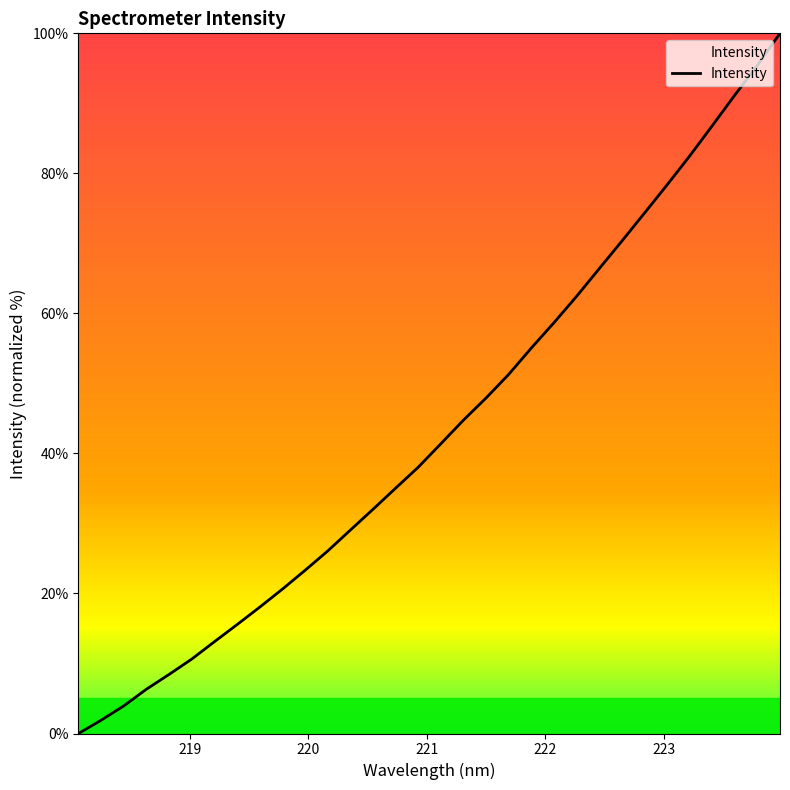

How many lines are shown in the chart?

1